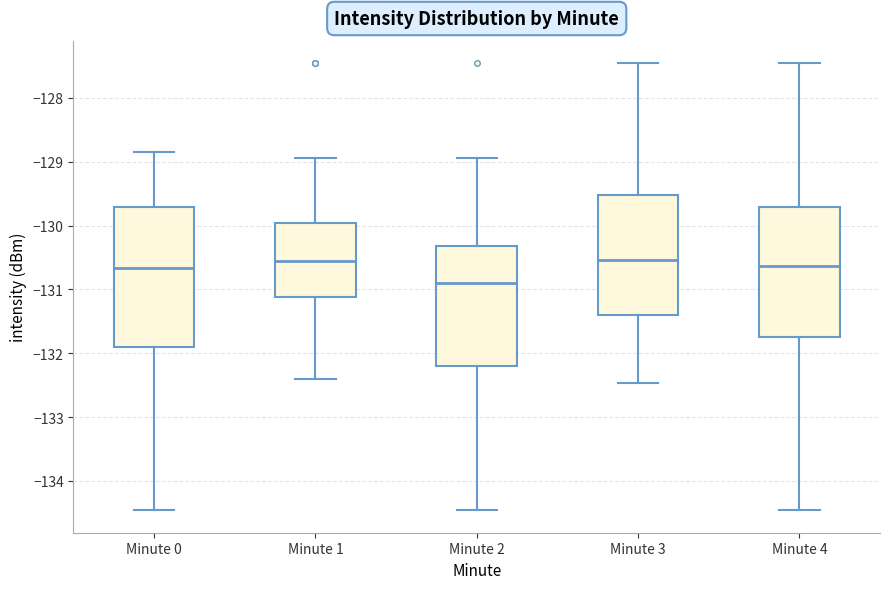

Reading left to right, transcribe this box plot: for each box, give where its median line is, the range the box spans, and where its two whiskers end, as read against the y-axis. The values are not printed on the chart, so give them approximately, as read against the axis.

Minute 0: median -130.7, box -131.9 to -129.7, whiskers -134.5 to -128.8
Minute 1: median -130.6, box -131.1 to -130.0, whiskers -132.4 to -128.9
Minute 2: median -130.9, box -132.2 to -130.3, whiskers -134.5 to -128.9
Minute 3: median -130.5, box -131.4 to -129.5, whiskers -132.5 to -127.5
Minute 4: median -130.6, box -131.8 to -129.7, whiskers -134.5 to -127.5